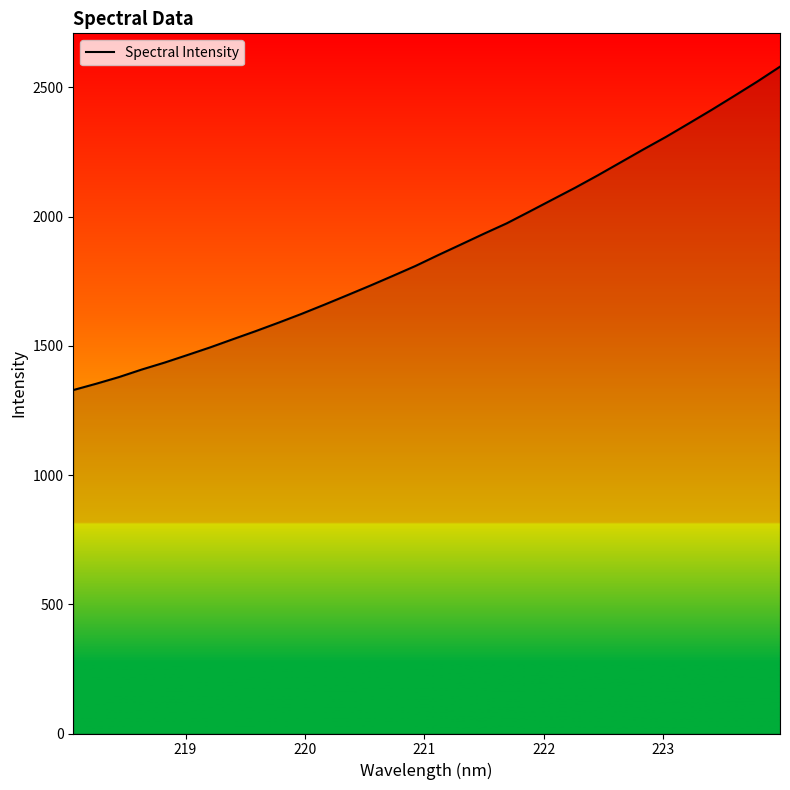

Count the number of values greater than 1851.

16